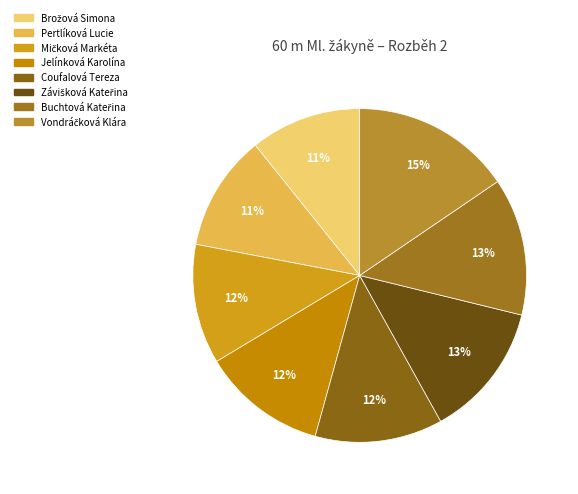

Combined, what portion of the pie is Buchtová Kateřina and Mičková Markéta?

24.9%